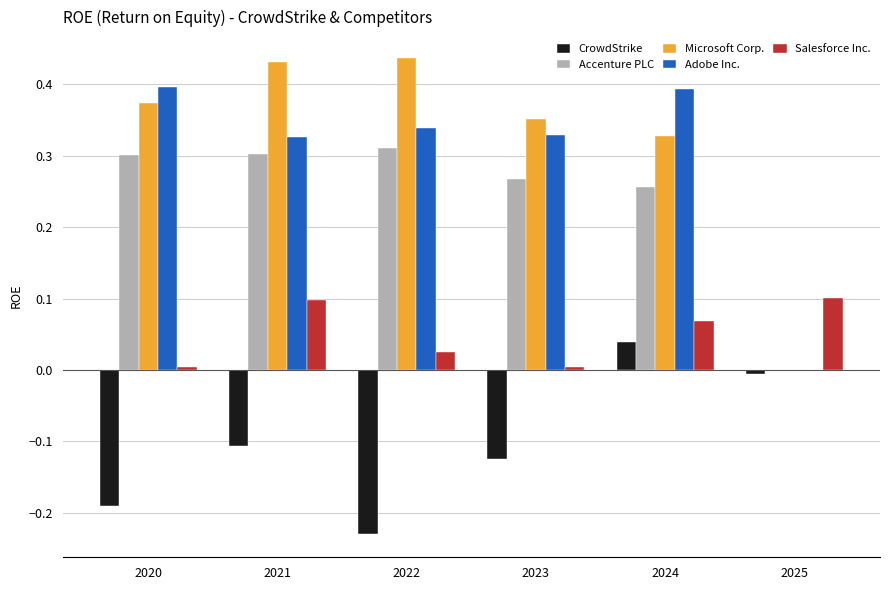

What is the sum of all Accenture PLC values?

1.4